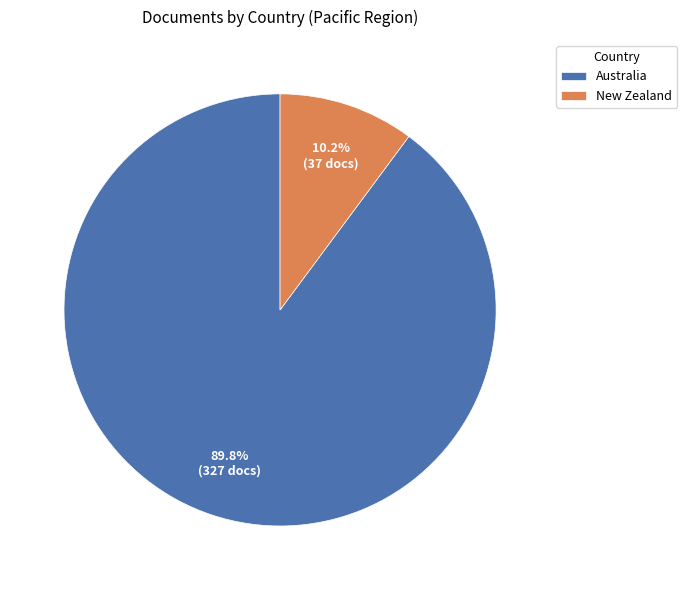

Combined, do New Zealand and Australia account for over 50%?

Yes